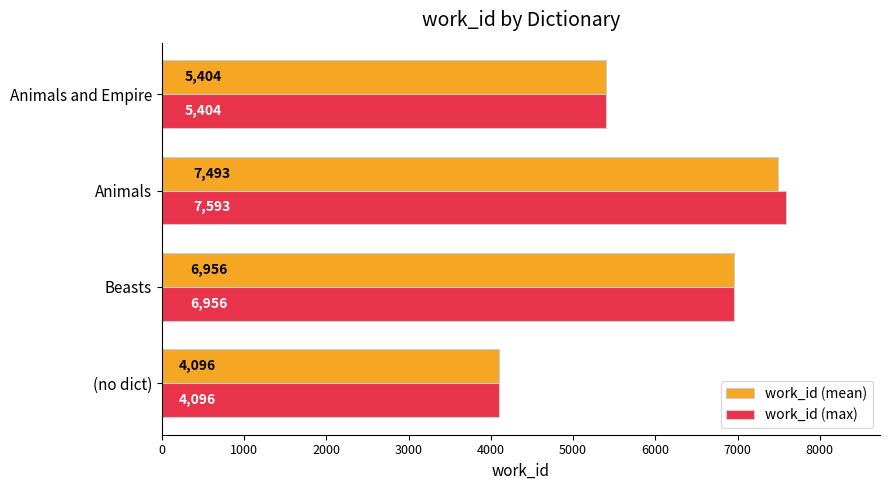

What is the average value of the work_id (max) series?

6012